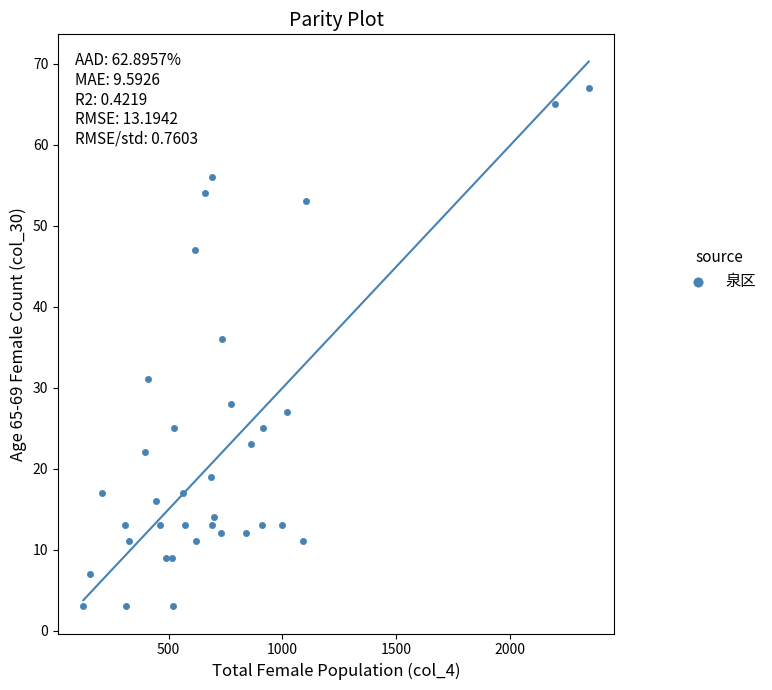

What is the range of Y values (max minus min)?

64